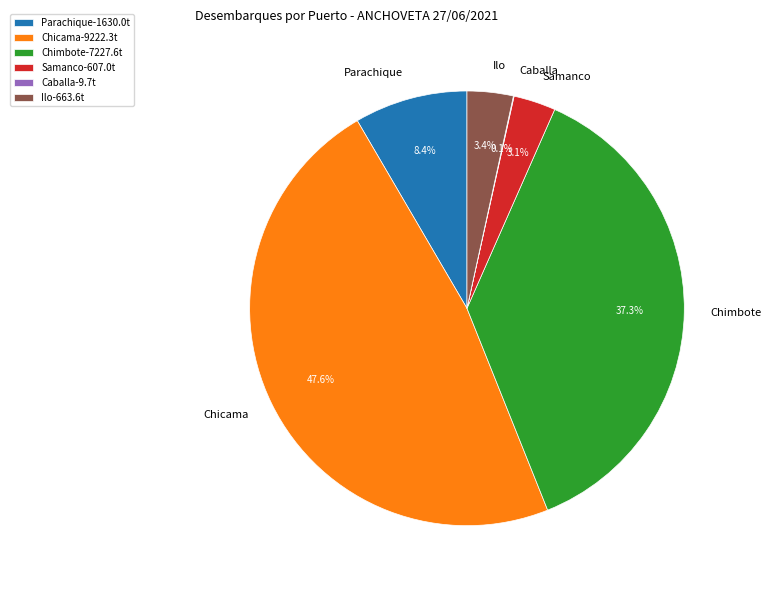

To the nearest percent, what is the average slice percentage?

17%